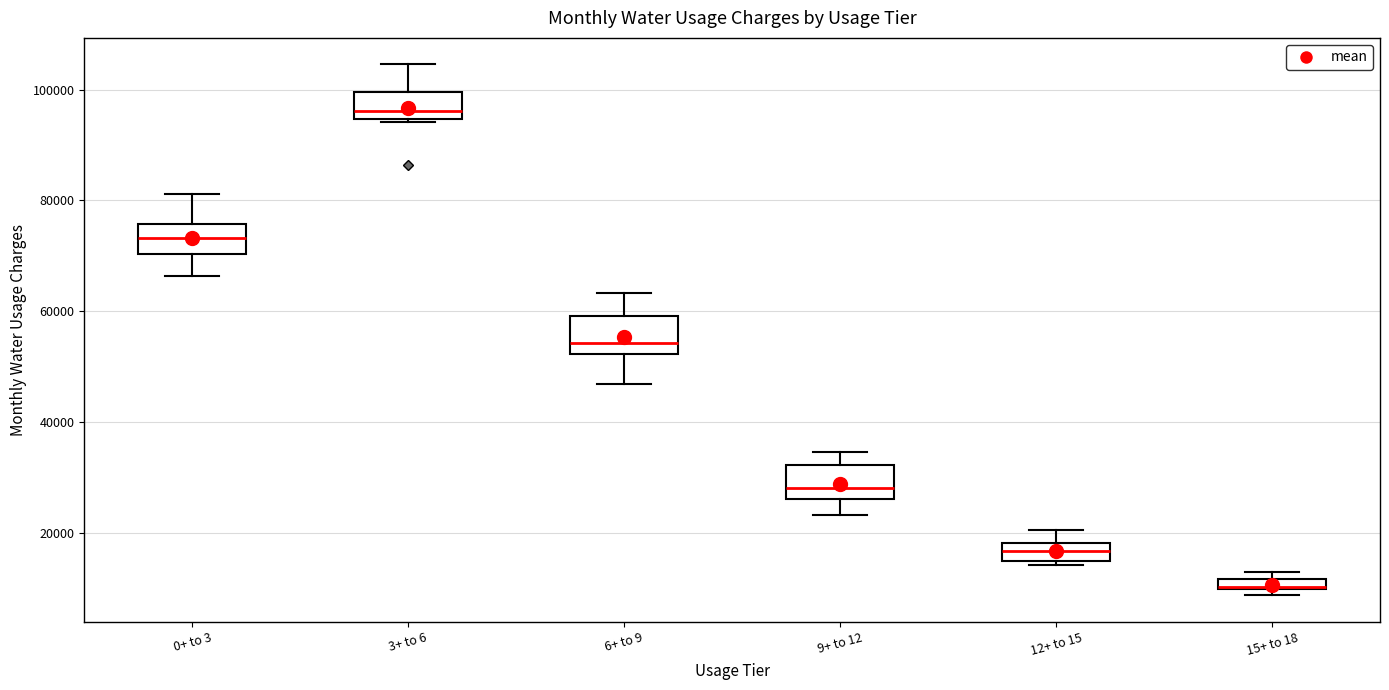

Where is the upper edge of the box for 3+ to 6 on the y-axis? The values are not printed on the chart, so give them approximately, as read against the axis.

100000